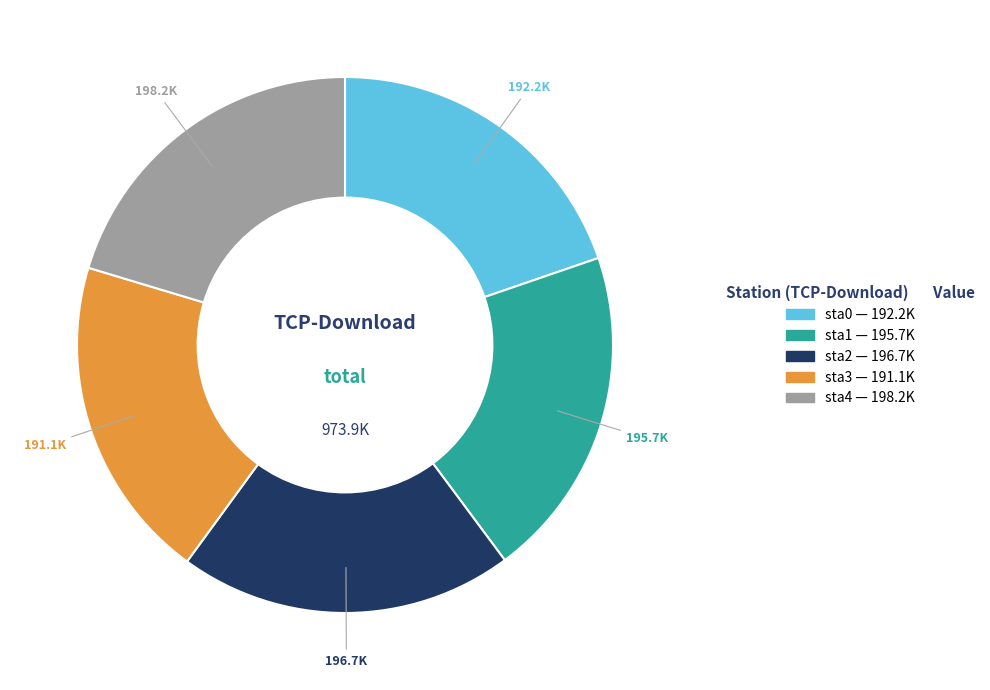

Is the sum of sta2 and sta0 greater than half?

No